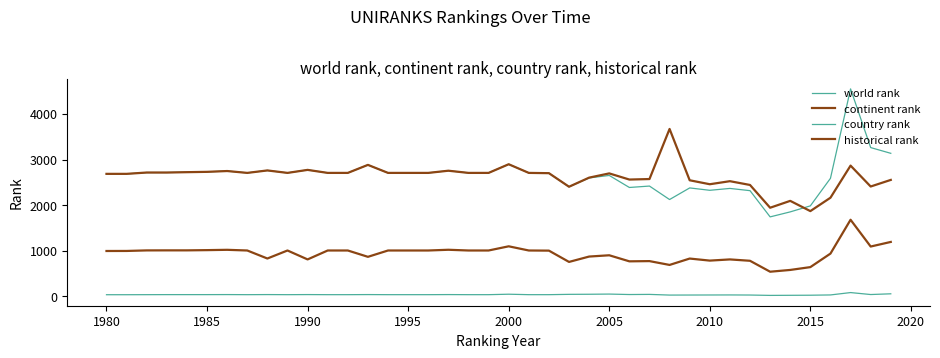

At which label does continent rank first exceed 1002?

1985